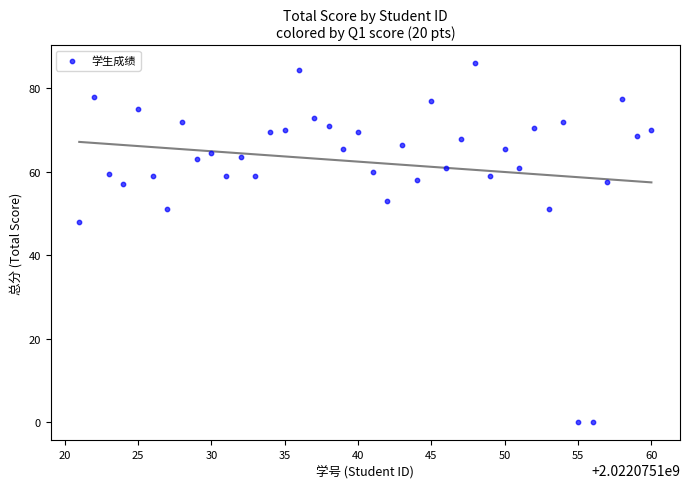

What is the range of Y values (max minus min)?

86.0